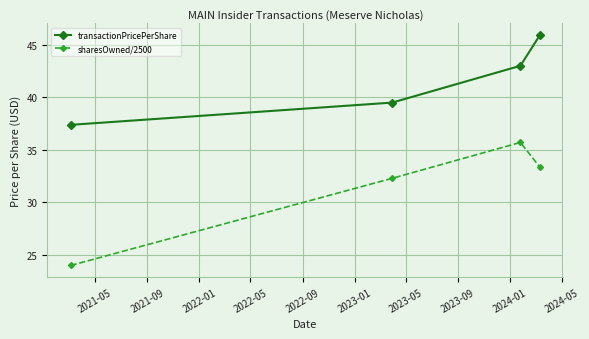

What is the maximum value shown in the chart?

46.0